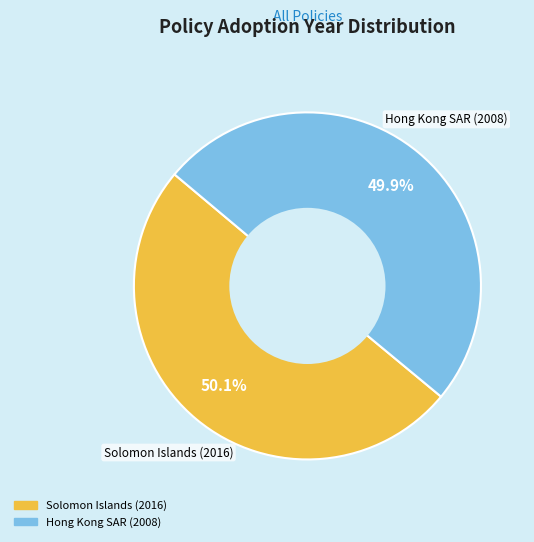

What is the ratio of the value at Solomon Islands (2016) to the value at Hong Kong SAR (2008)?

1.0